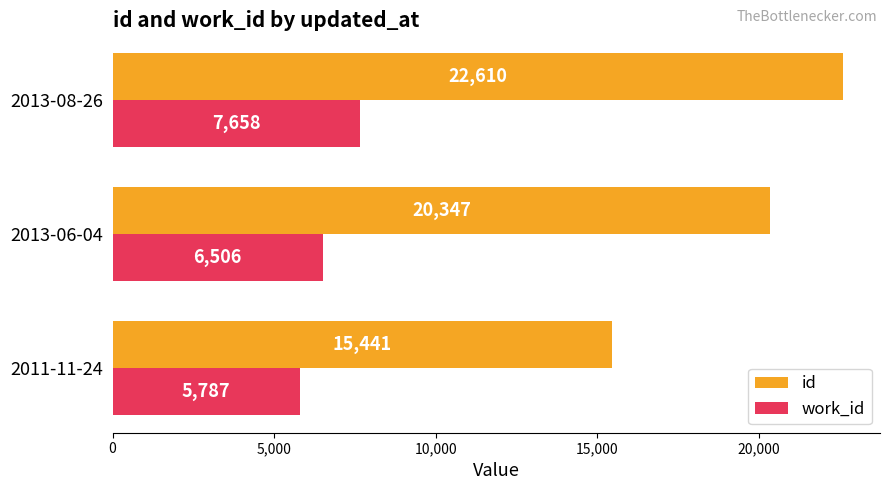

What is the difference between the maximum and minimum values in the work_id series?

1871